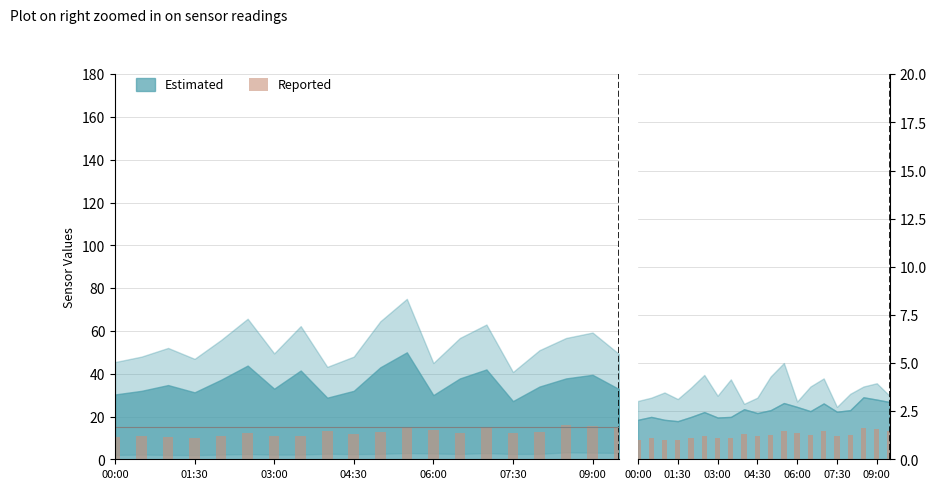

What is the value of the 10th bar from the left?

12.0